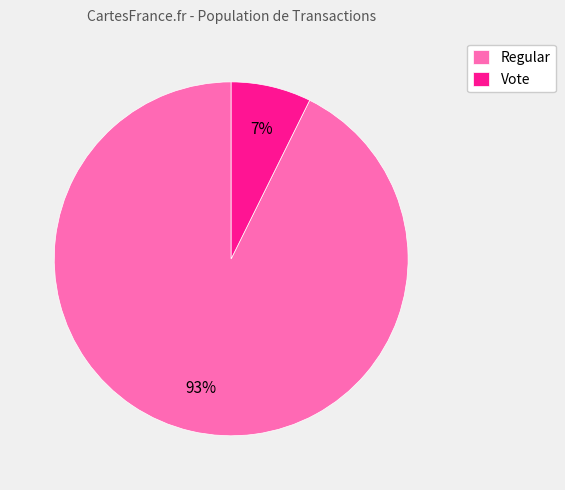

To the nearest percent, what percentage of the pie is Regular?

93%